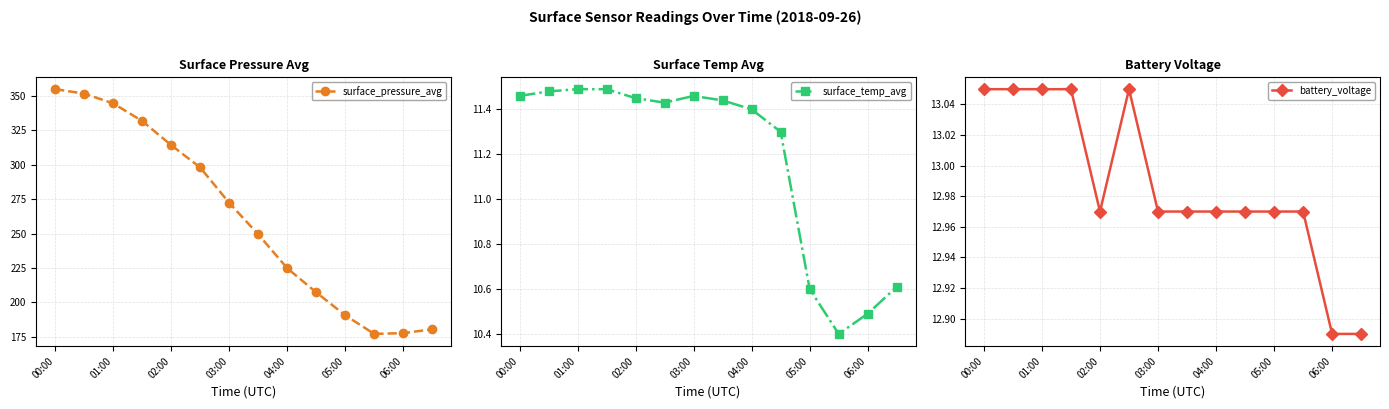

How many lines are shown in the chart?

3